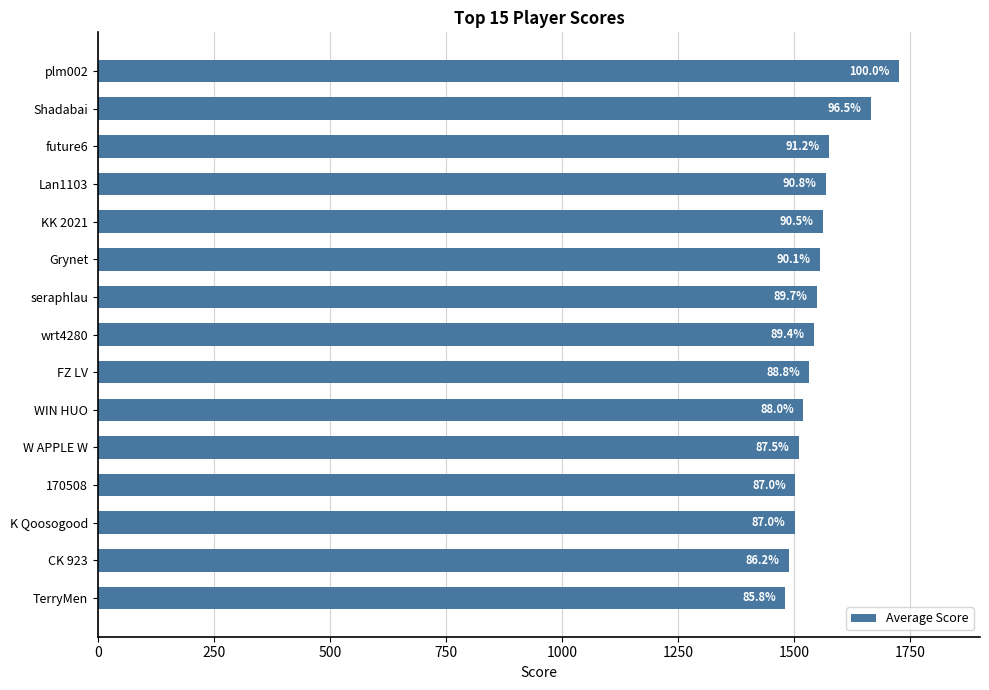

Are the bars horizontal?

Yes